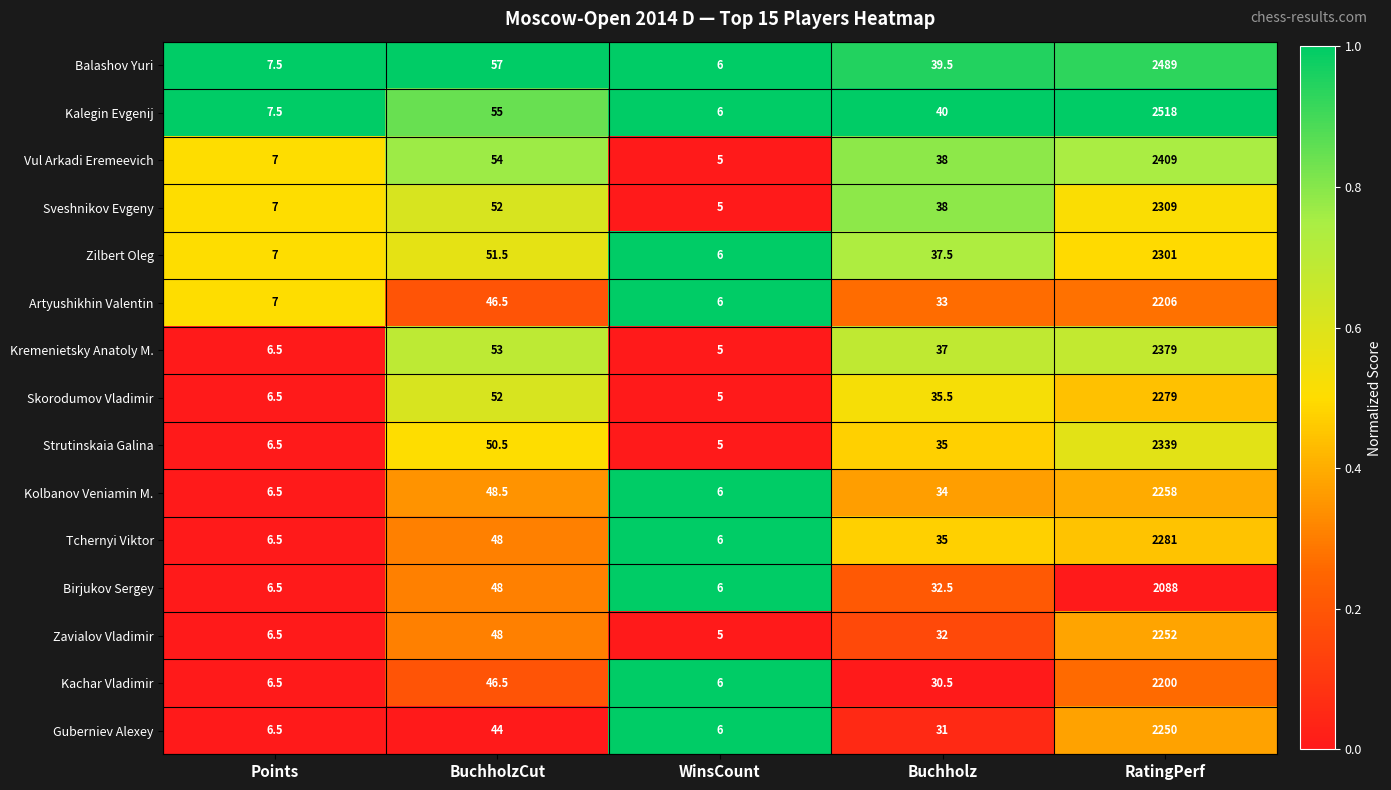

What is the approximate value of Guberniev Alexey at Buchholz?

31.0